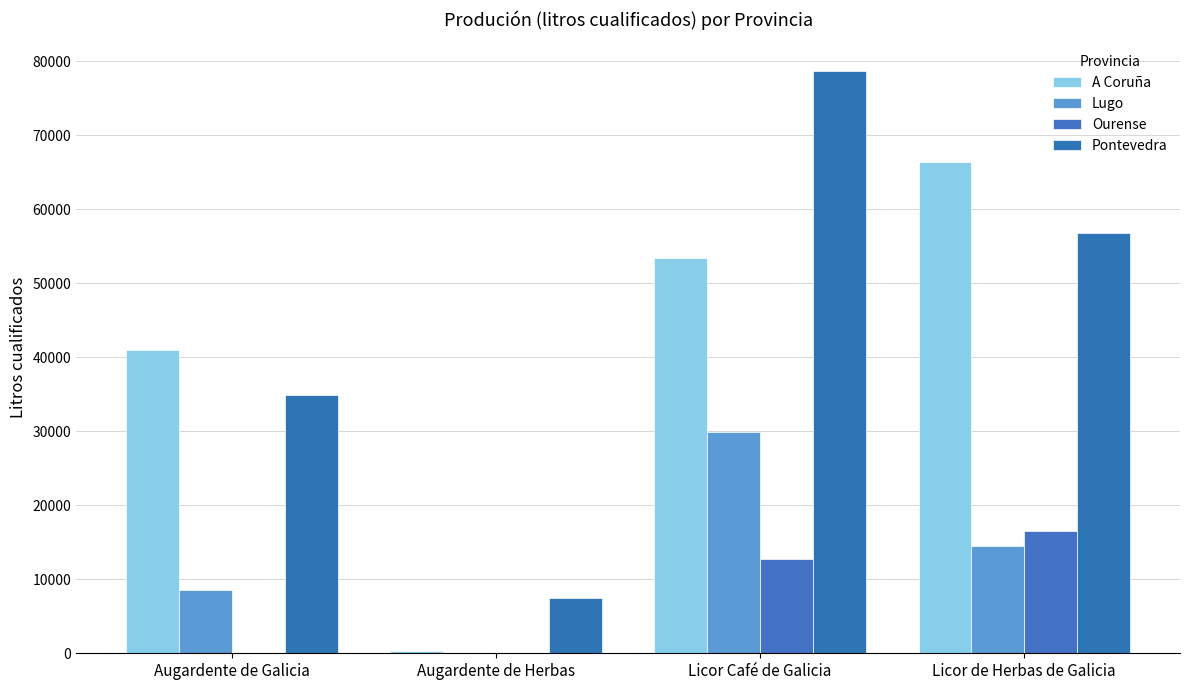

Are the bars grouped side by side (vs. stacked)?

Yes